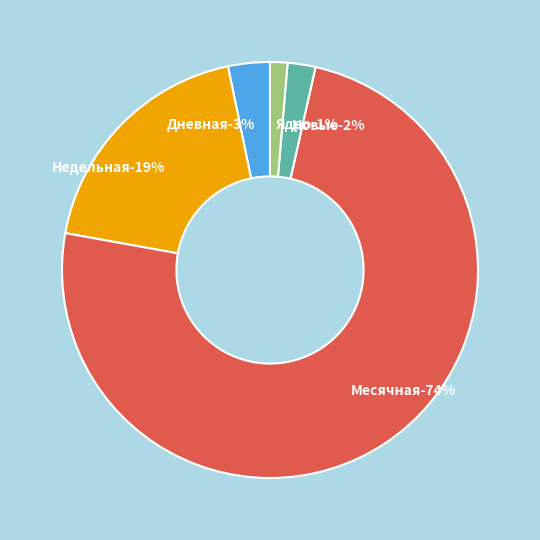

To the nearest percent, what percentage of the pie is Дневная?

3%